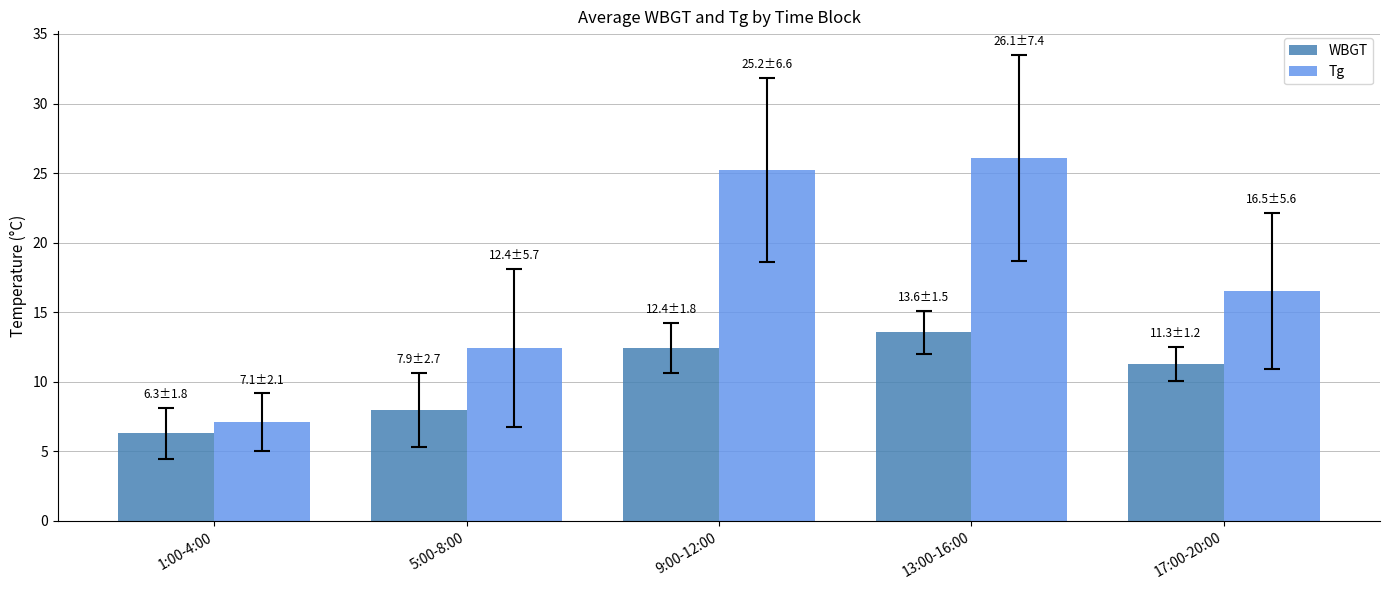

Which category has the lowest value across all series?

1:00-4:00